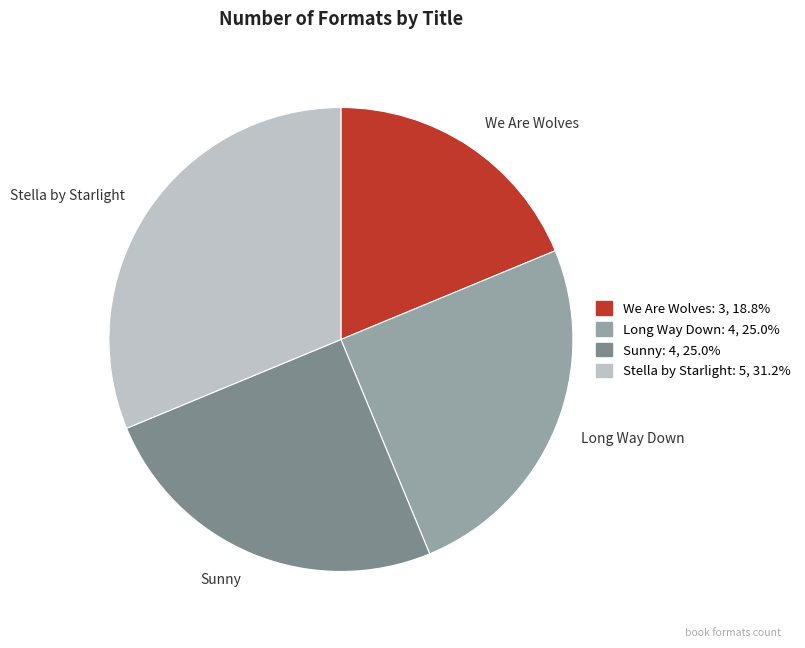

Between Stella by Starlight and Long Way Down, which is larger?

Stella by Starlight